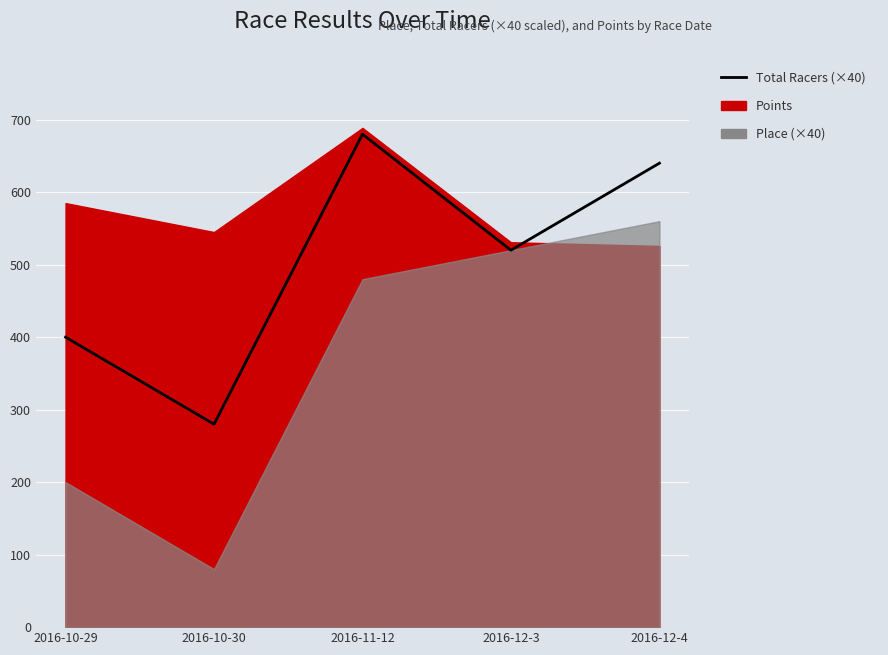

Is it true that the value at 2016-10-30 is 375?

False